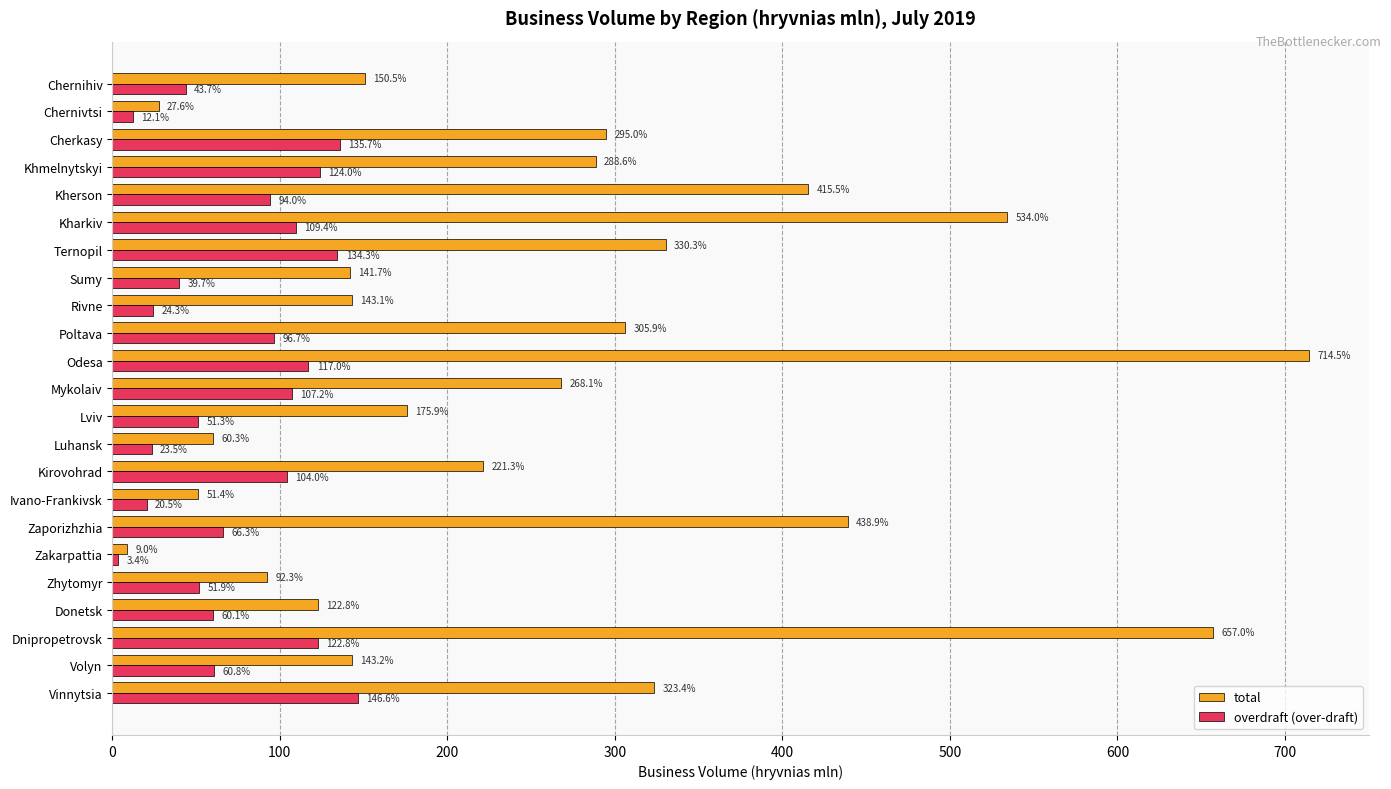

Rank the series by their average value, from highest to lowest.

total, overdraft (over-draft)